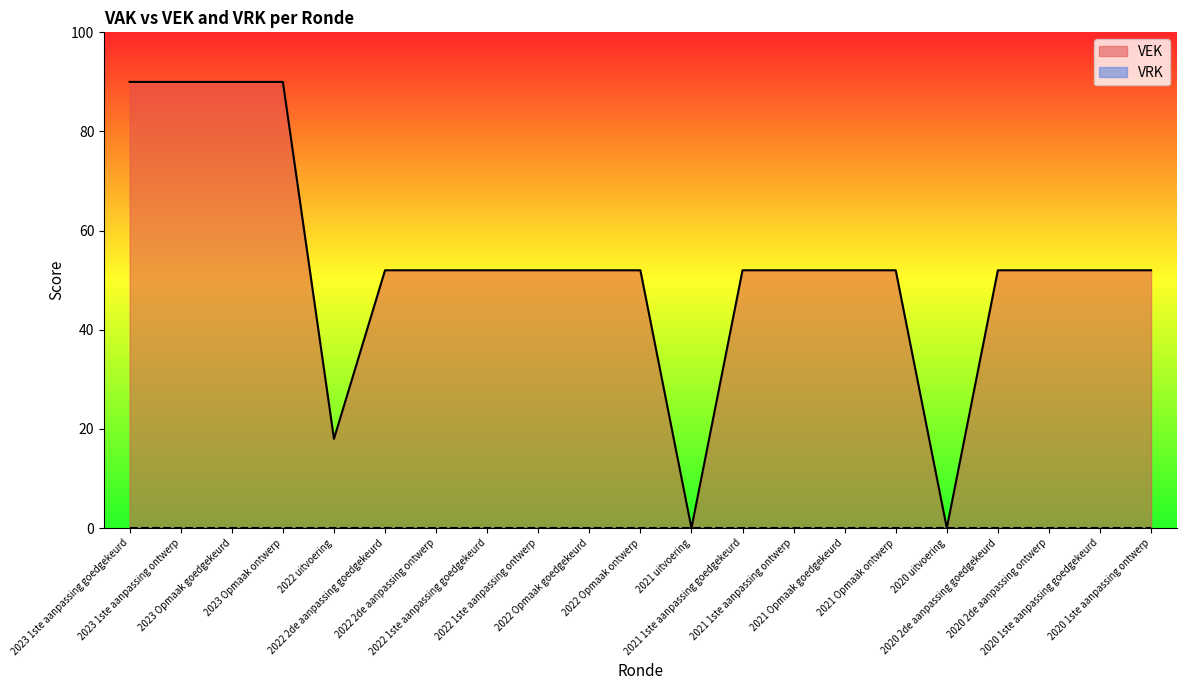

At which category does the data reach its first local valley?

2022 uitvoering